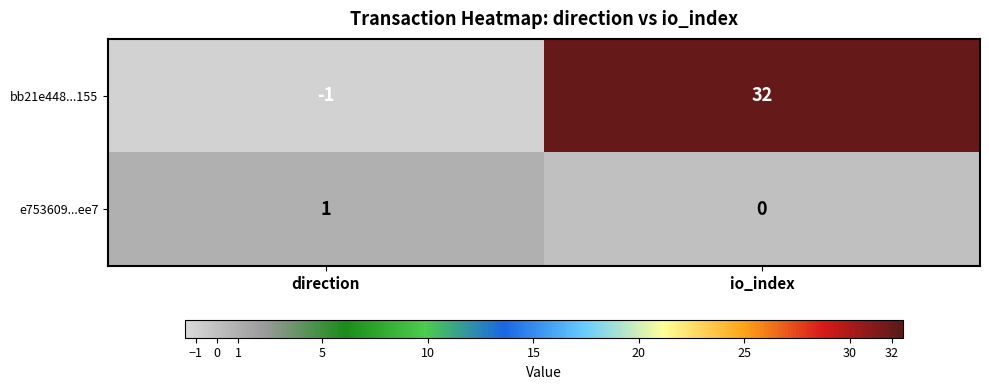

Rank the series at direction from lowest to highest value.

bb21e448...155, e753609...ee7